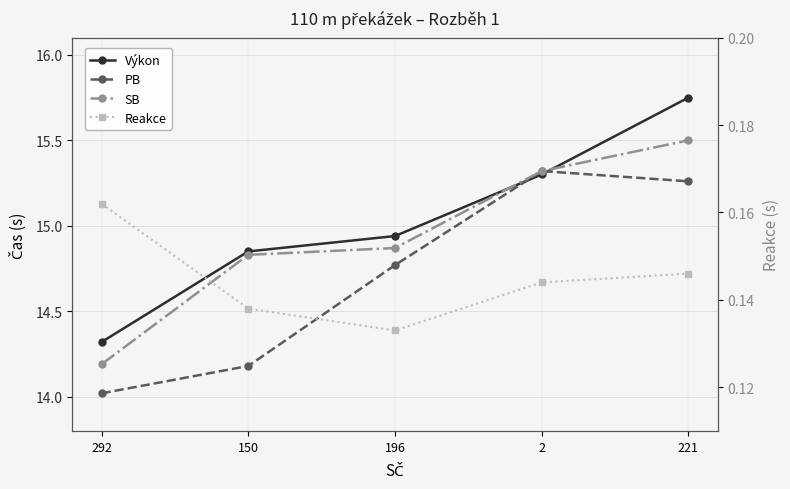

The PB series shows 25.9 at 2. True or false?

False